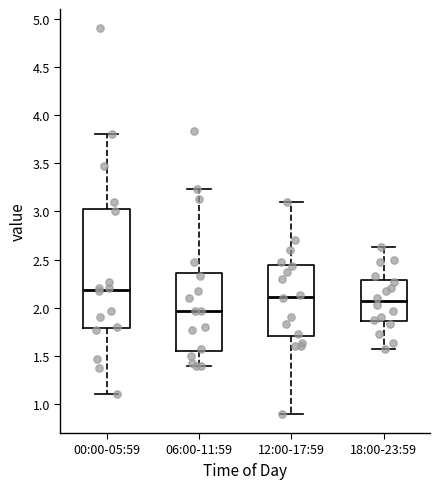

Where is the lower edge of the box for 12:00-17:59 on the y-axis? The values are not printed on the chart, so give them approximately, as read against the axis.

1.70